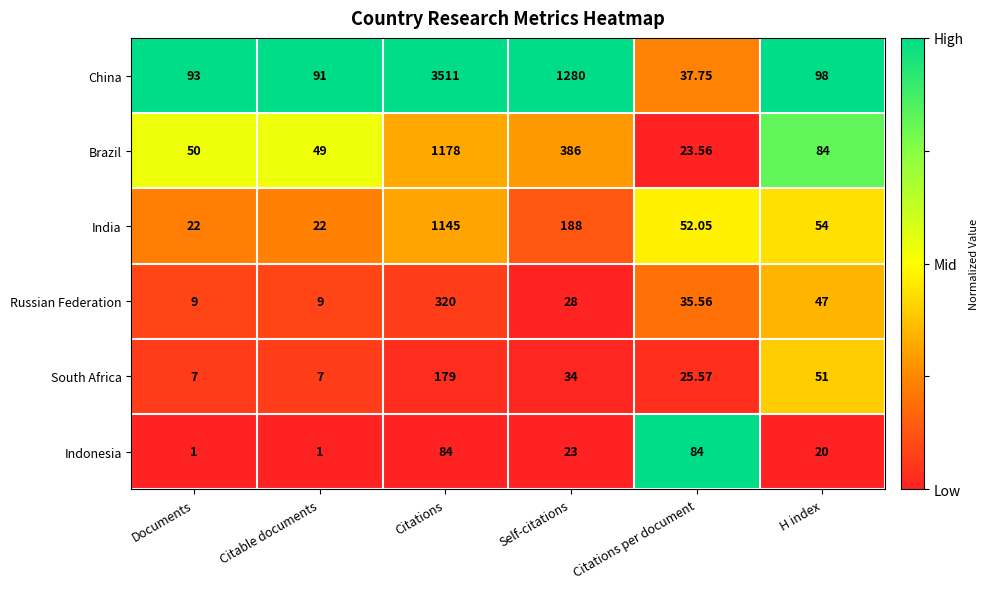

Which category has the highest value in the South Africa series?

Citations